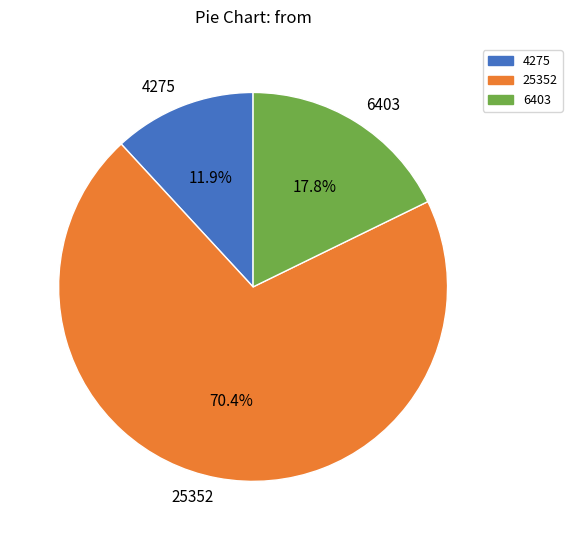

Is the sum of 6403 and 25352 greater than half?

Yes